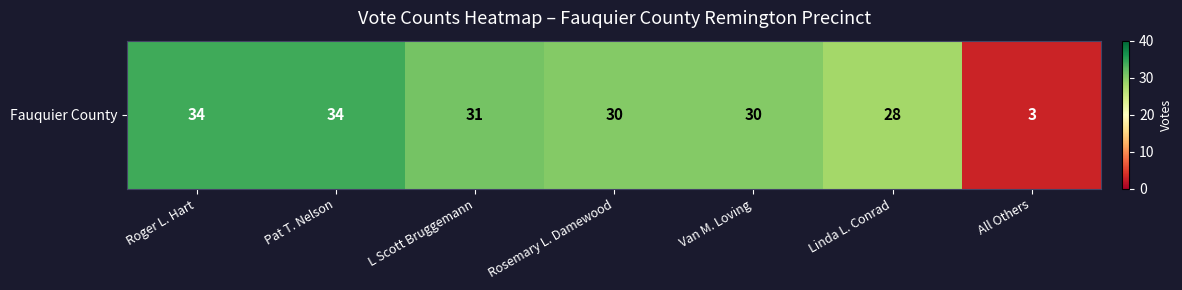

What value does the data have at Van M. Loving?

30